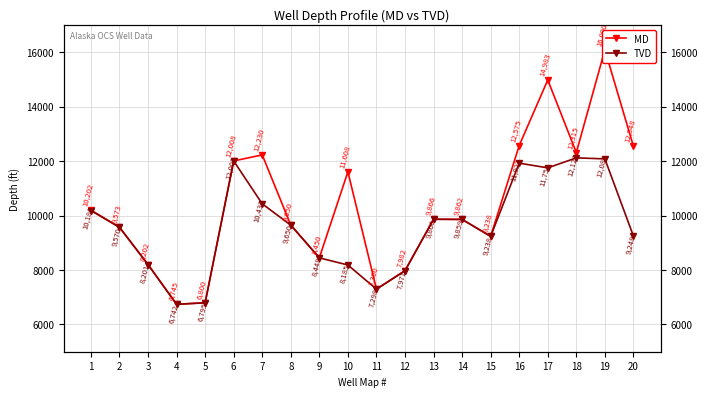

In TVD, how many points are higher than both neighbors (excluding endpoints)?

4